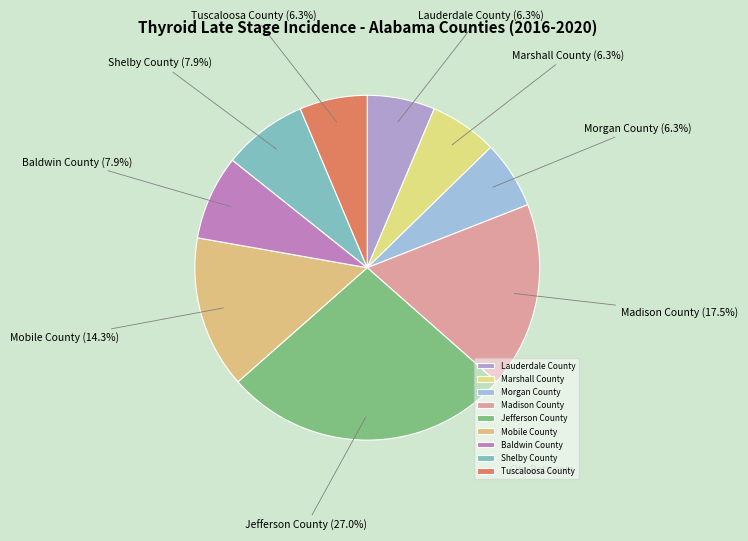

True or false: Tuscaloosa County accounts for 6% of the total.

True